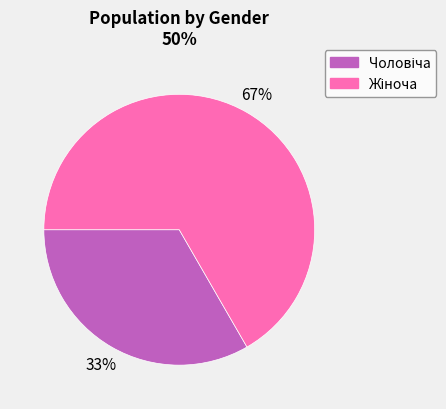

To the nearest percent, what is the average slice percentage?

50%